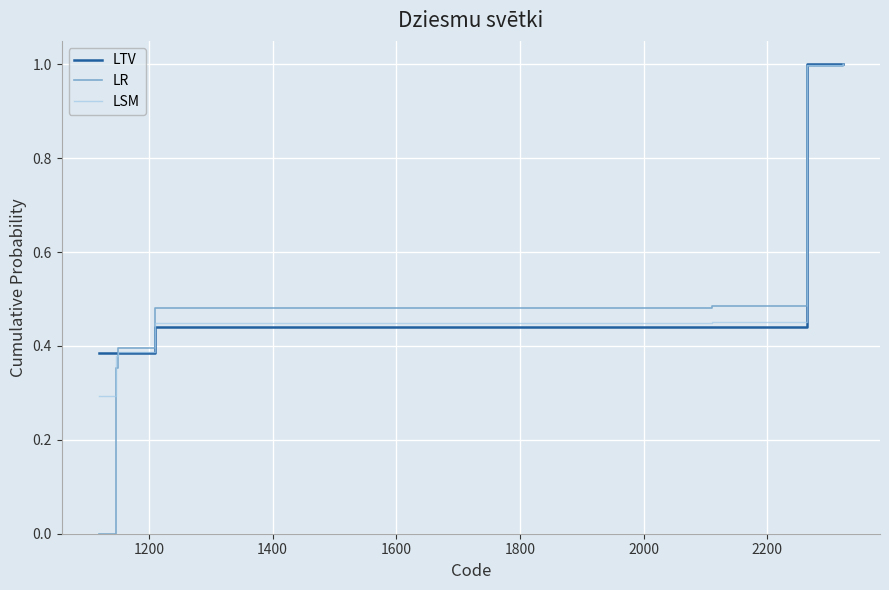

What is the difference between the second highest and second lowest values in the LTV series?

0.6